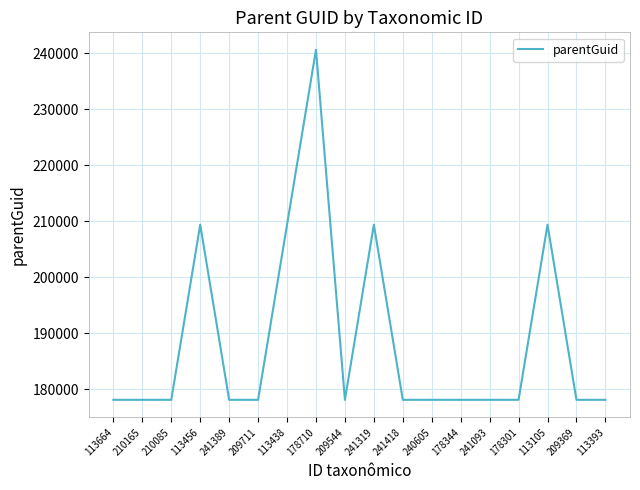

True or false: the data shows 178093 at 241418.

True